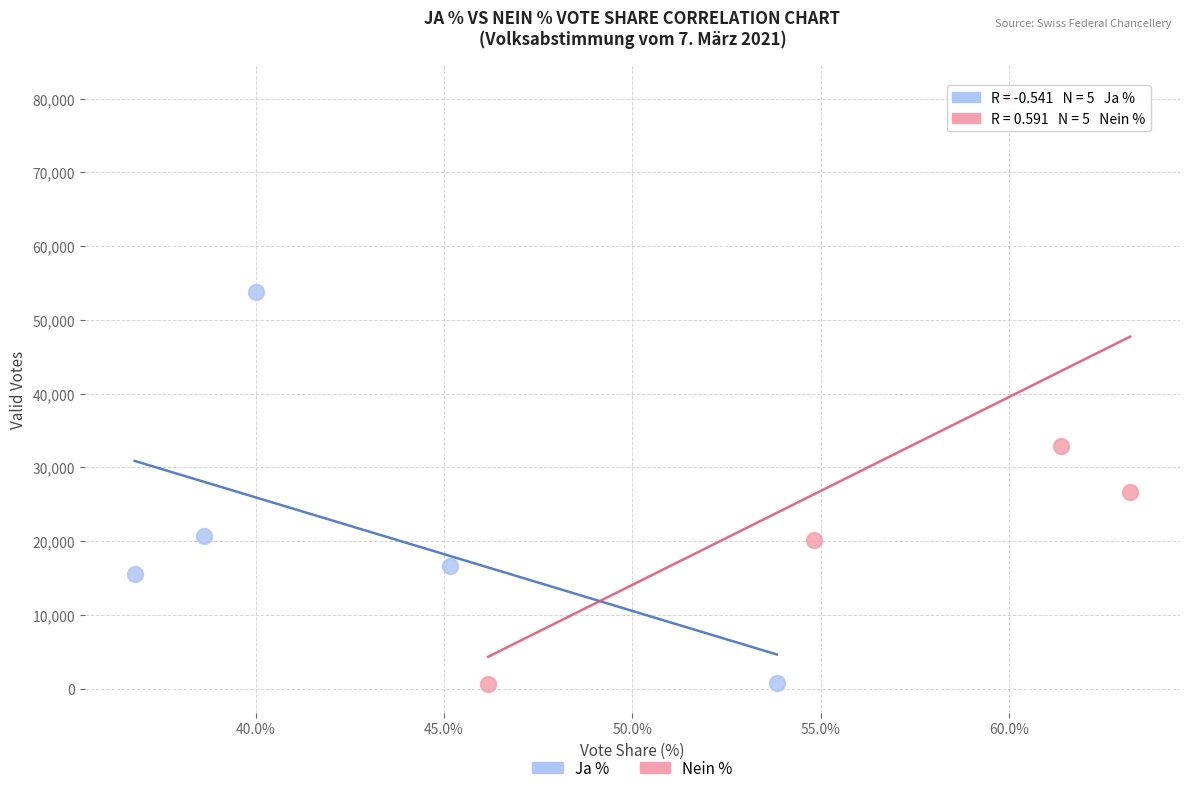

What are all the series names shown in the legend?

Ja %, Nein %